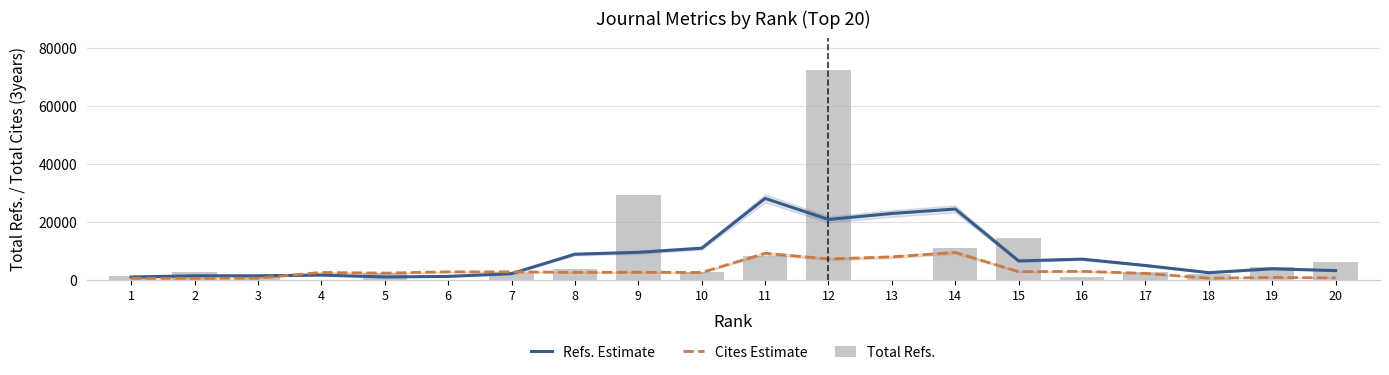

The value of Refs. Estimate at 6 is 1174.0. True or false?

True